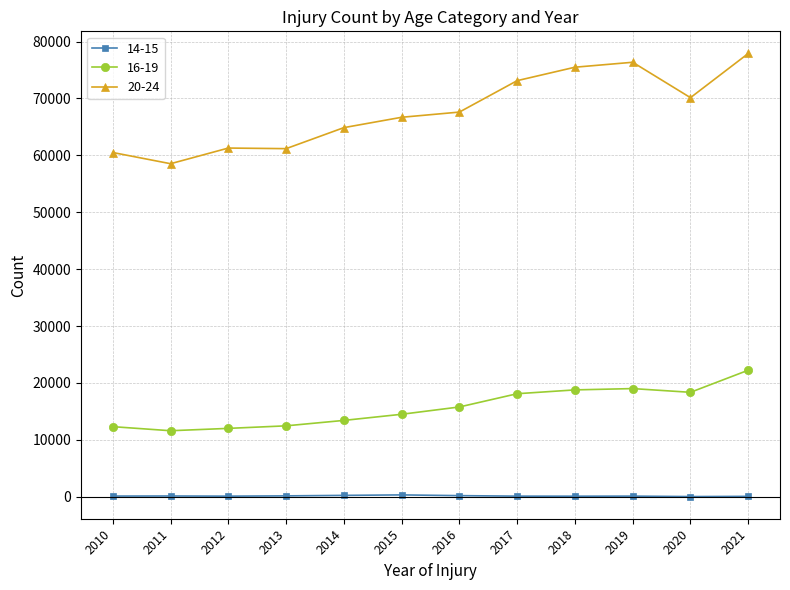

True or false: 20-24 has more than 2 interior local peaks.

False